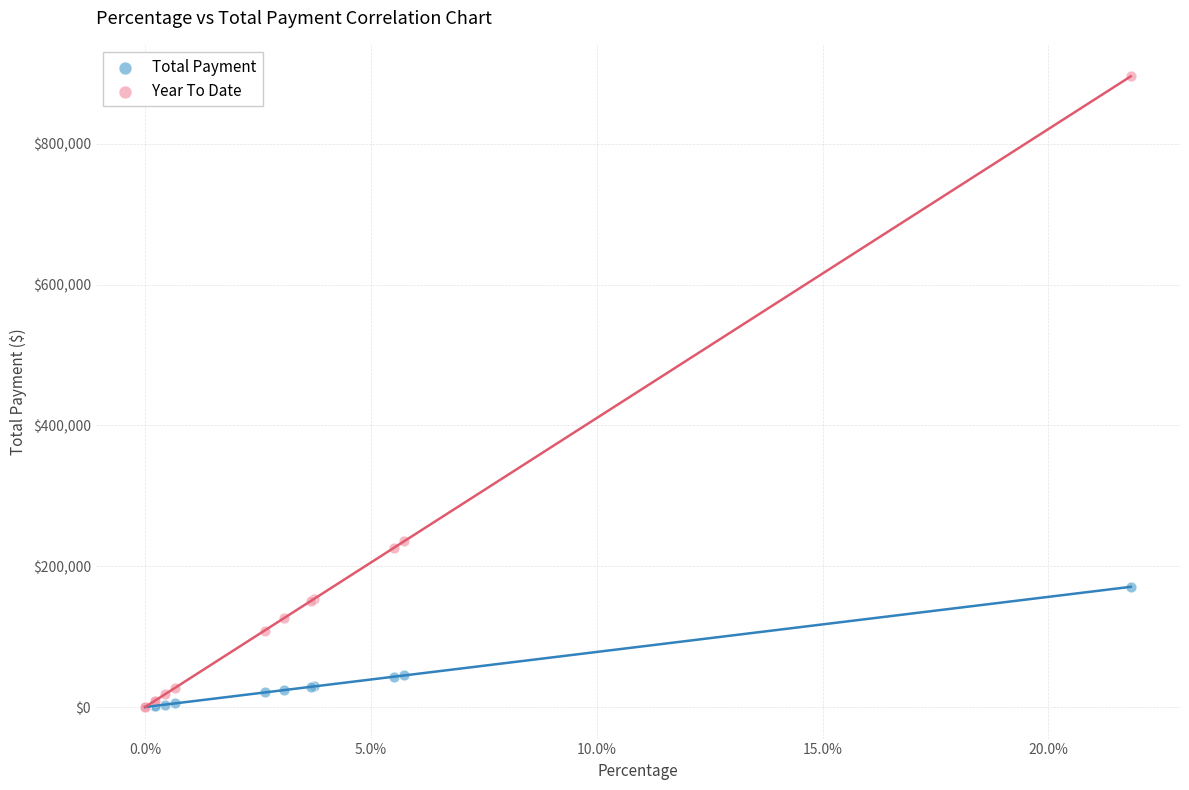

What are all the series names shown in the legend?

Total Payment, Year To Date